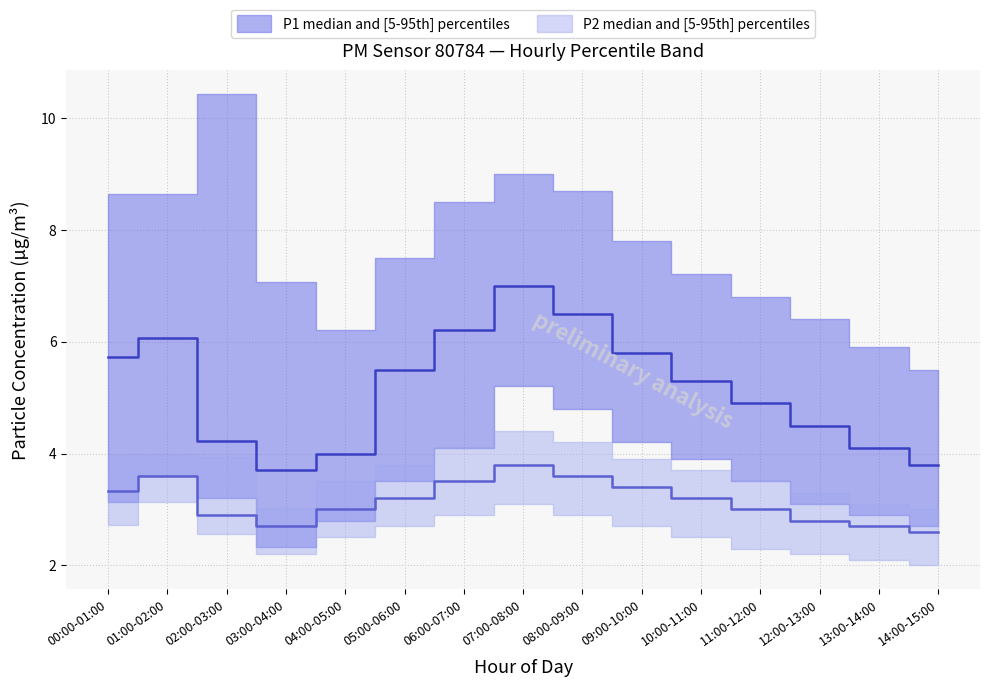

What is the label of the 10th point from the left?

09:00-10:00